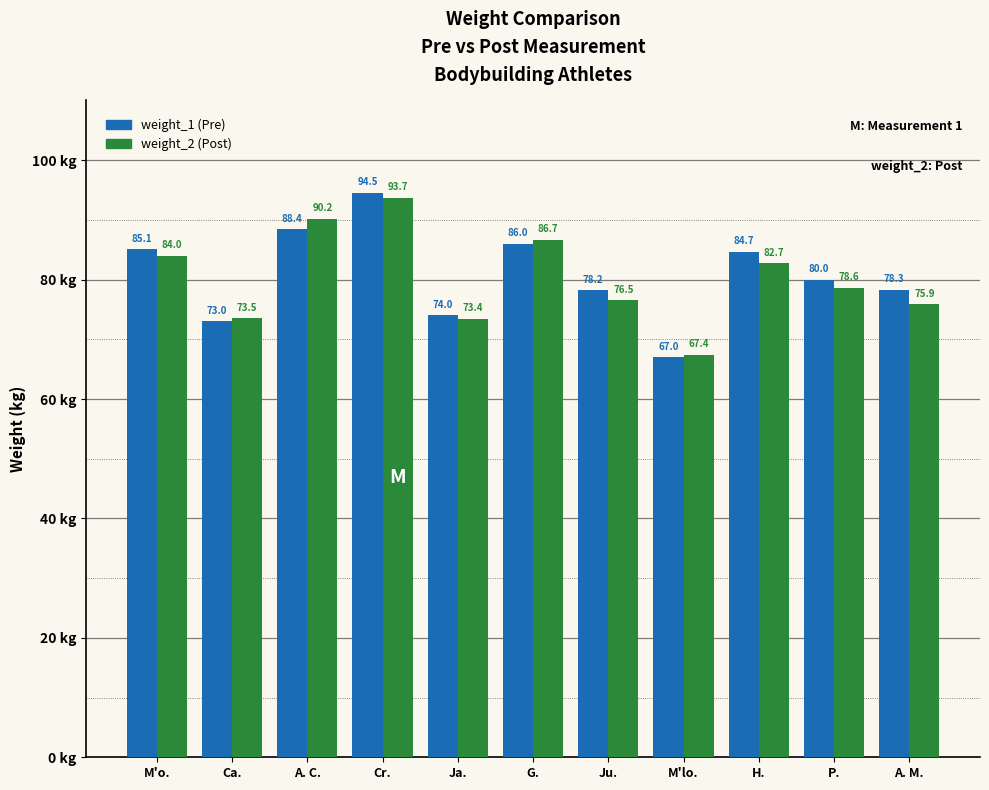

At which category does the chart reach its minimum across all series?

M'lo.